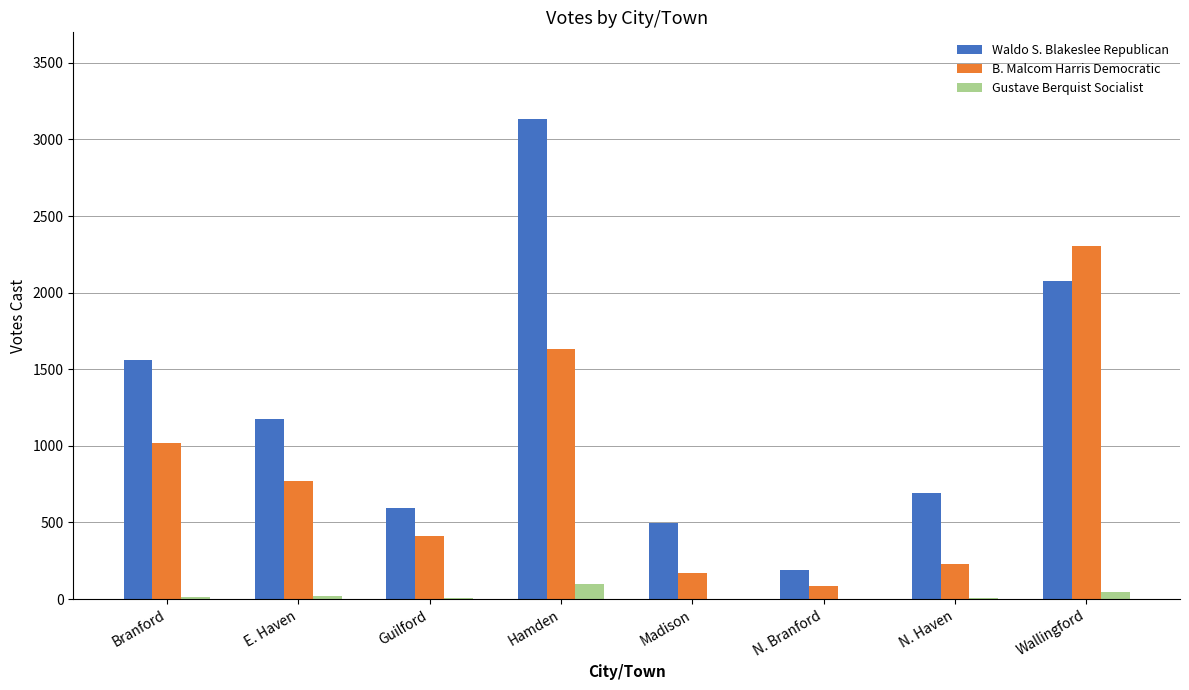

Is the value of Waldo S. Blakeslee Republican at N. Branford greater than the value of B. Malcom Harris Democratic at Branford?

No